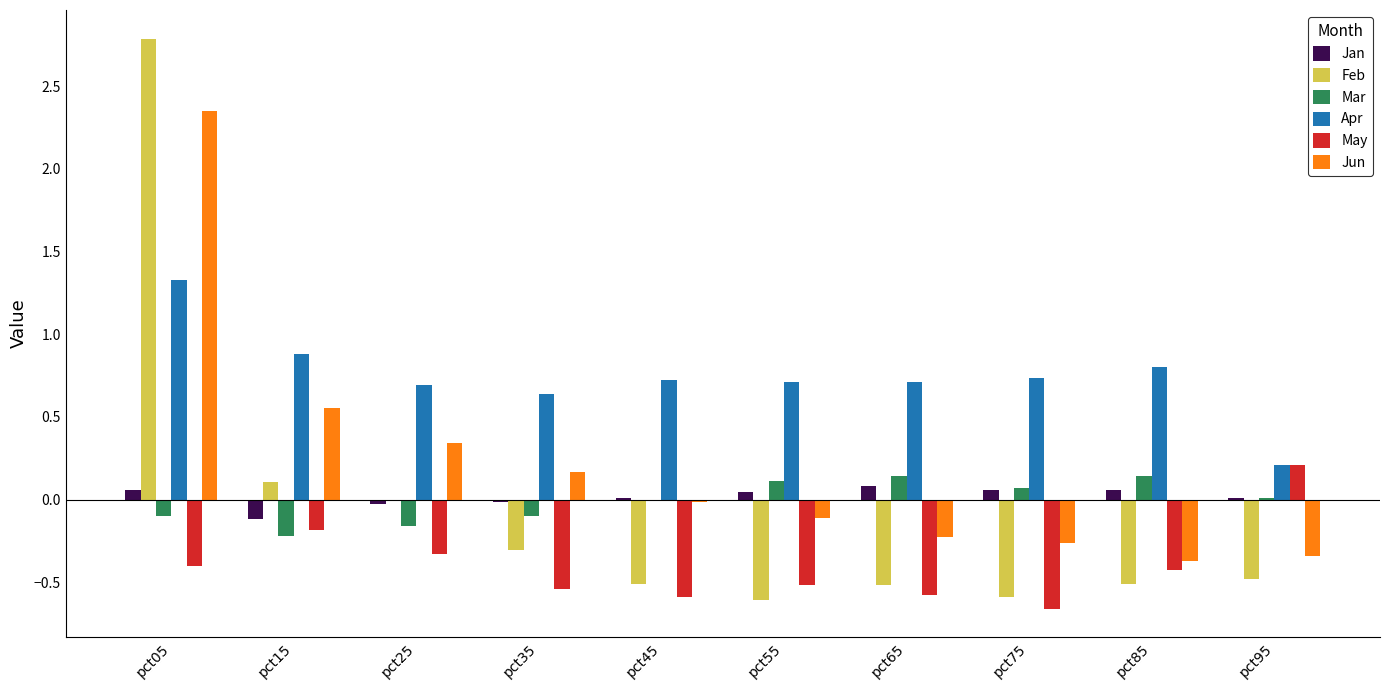

True or false: Jan has a value of 0.0 at pct55.

True